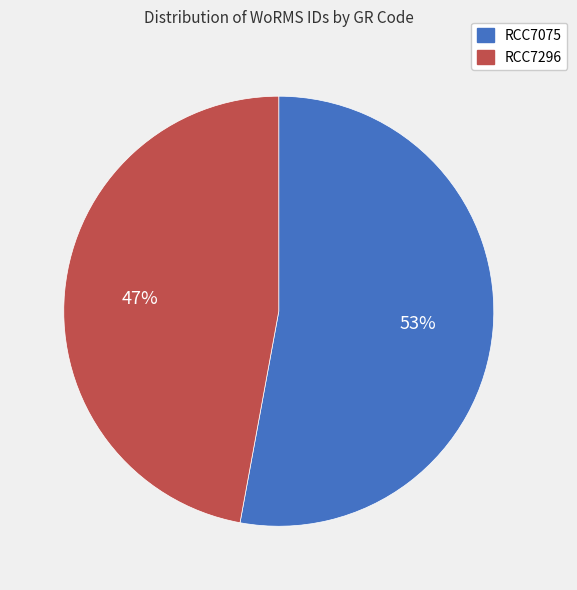

Do RCC7075 and RCC7296 together represent more than half of the pie?

Yes